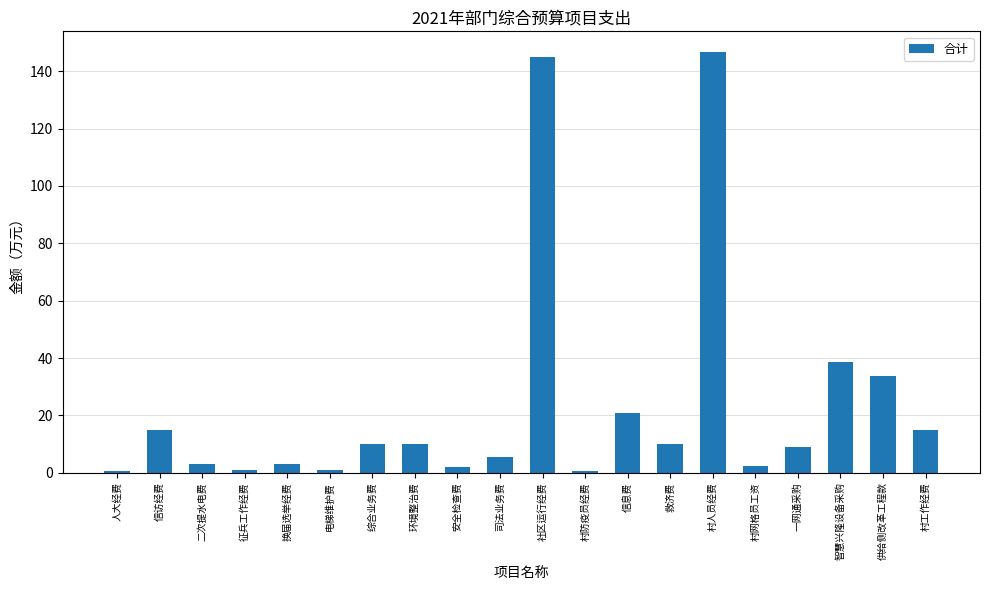

Approximately how many times larger is the value at 智慧兴隆设备采购 compared to 信访经费?

2.6